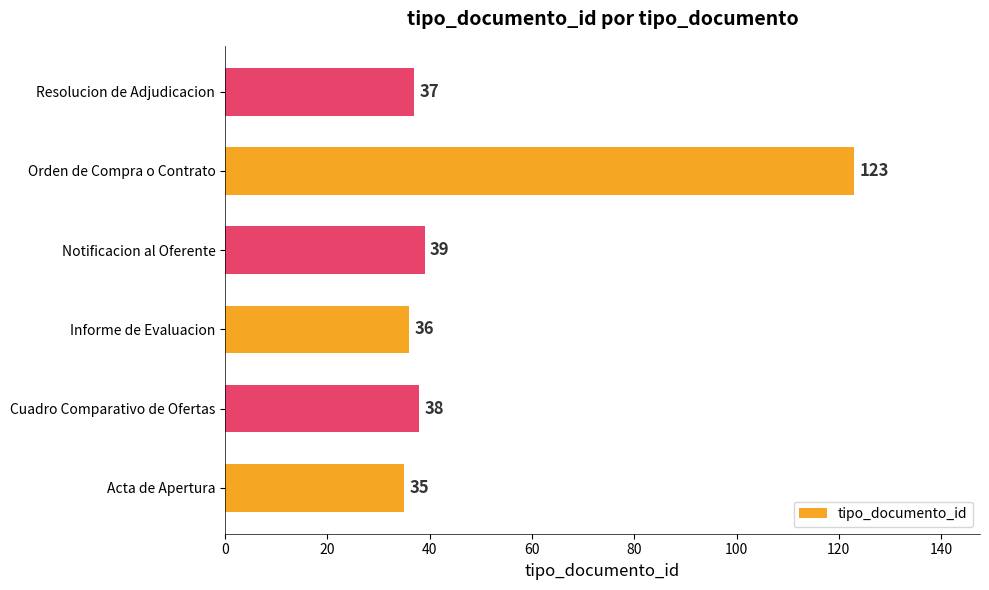

Rank the categories by value from lowest to highest.

Acta de Apertura, Informe de Evaluacion, Resolucion de Adjudicacion, Cuadro Comparativo de Ofertas, Notificacion al Oferente, Orden de Compra o Contrato